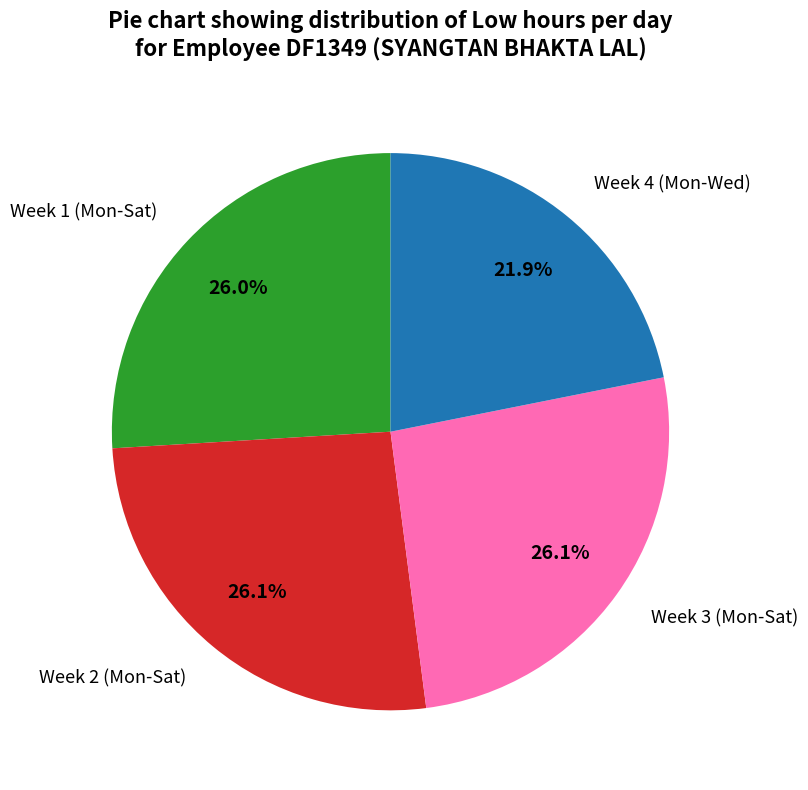

Does any single category account for the majority?

No